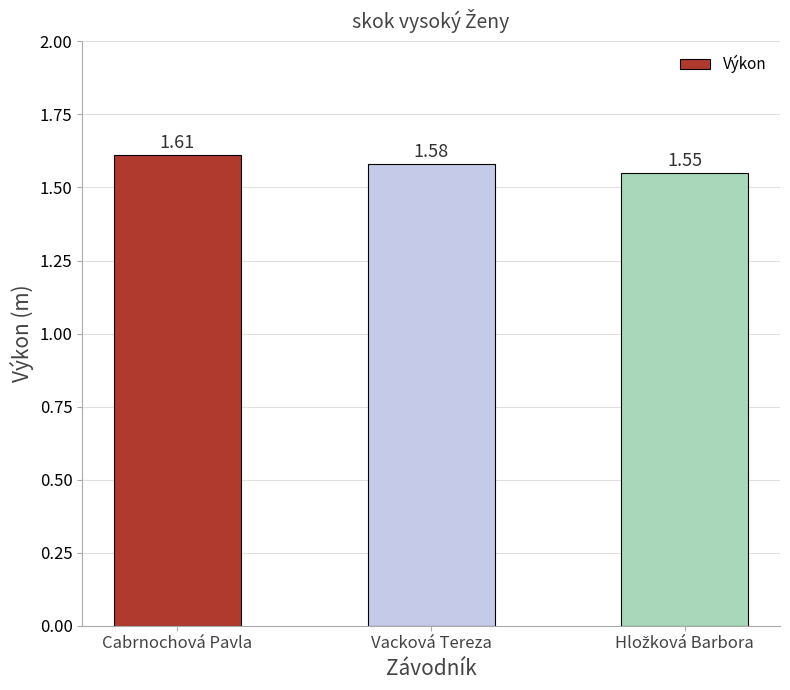

Between Vacková Tereza and Cabrnochová Pavla, which is larger?

Cabrnochová Pavla